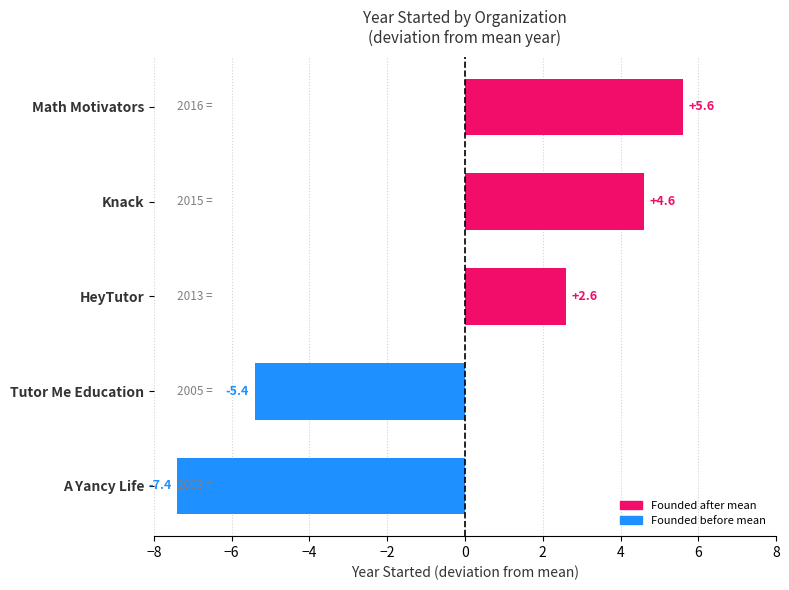

Reading bottom to top, transcribe all the data shown in this chart.

A Yancy Life=-7.4	Tutor Me Education=-5.4	HeyTutor=2.6	Knack=4.6	Math Motivators=5.6